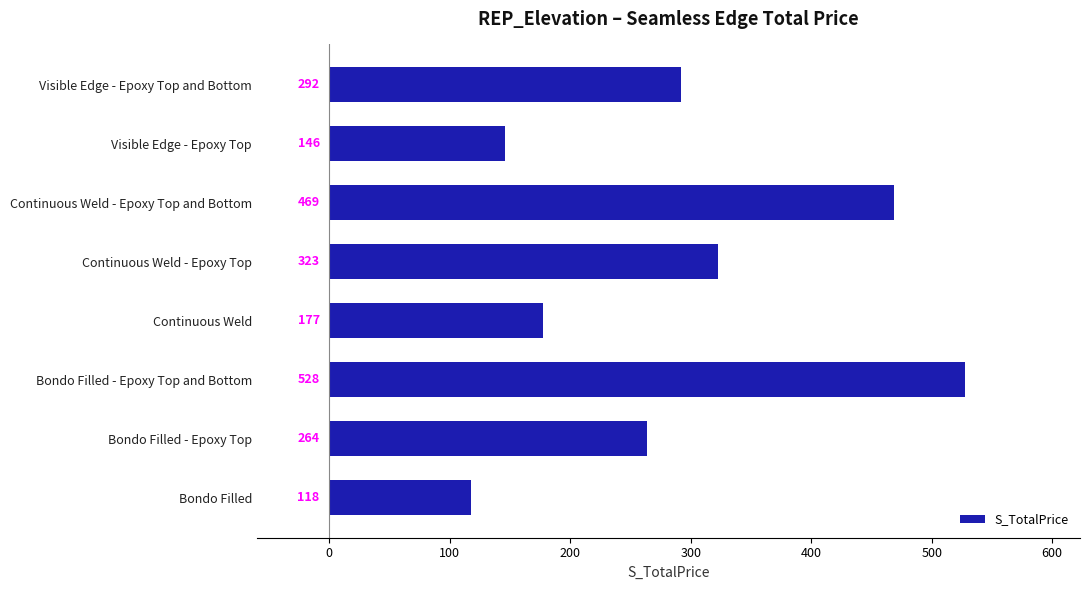

At which category does the chart reach its minimum across all series?

Bondo Filled